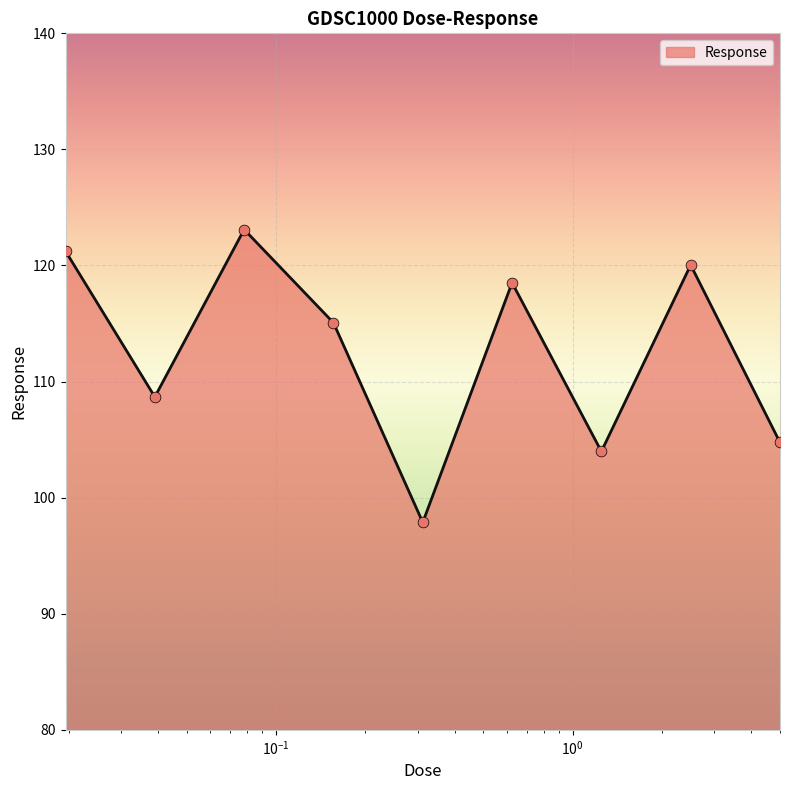

What is the difference between the maximum and minimum values?

25.2